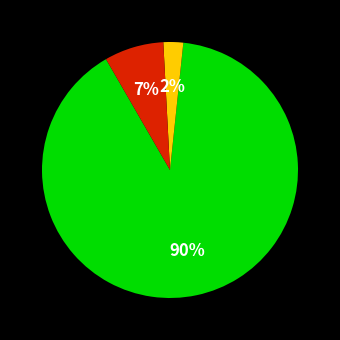

Is there any slice that represents more than half of the pie?

Yes